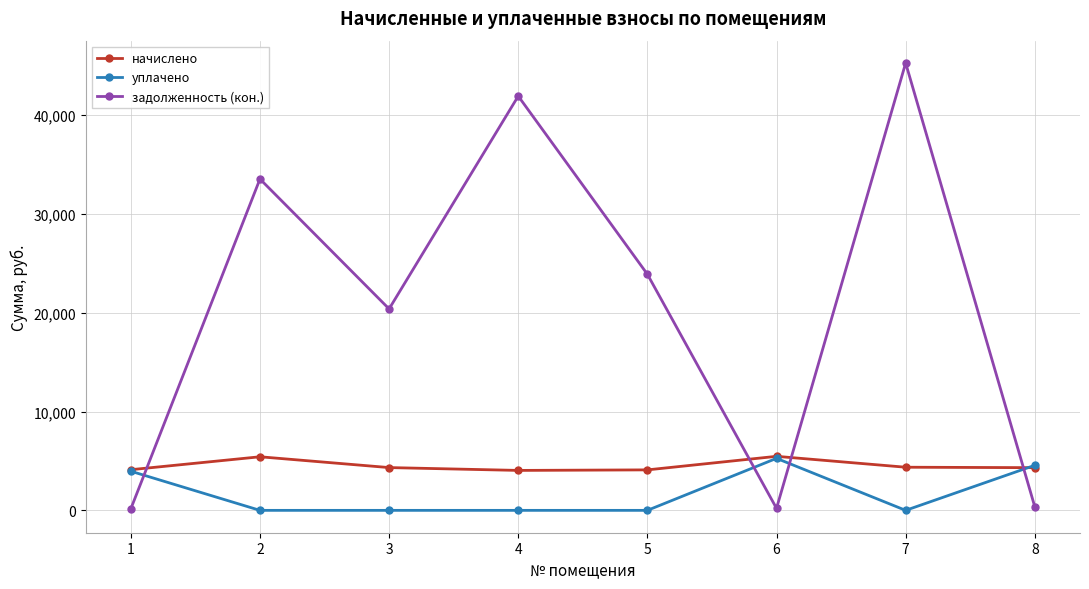

What is the highest value of the начислено series?

5468.0